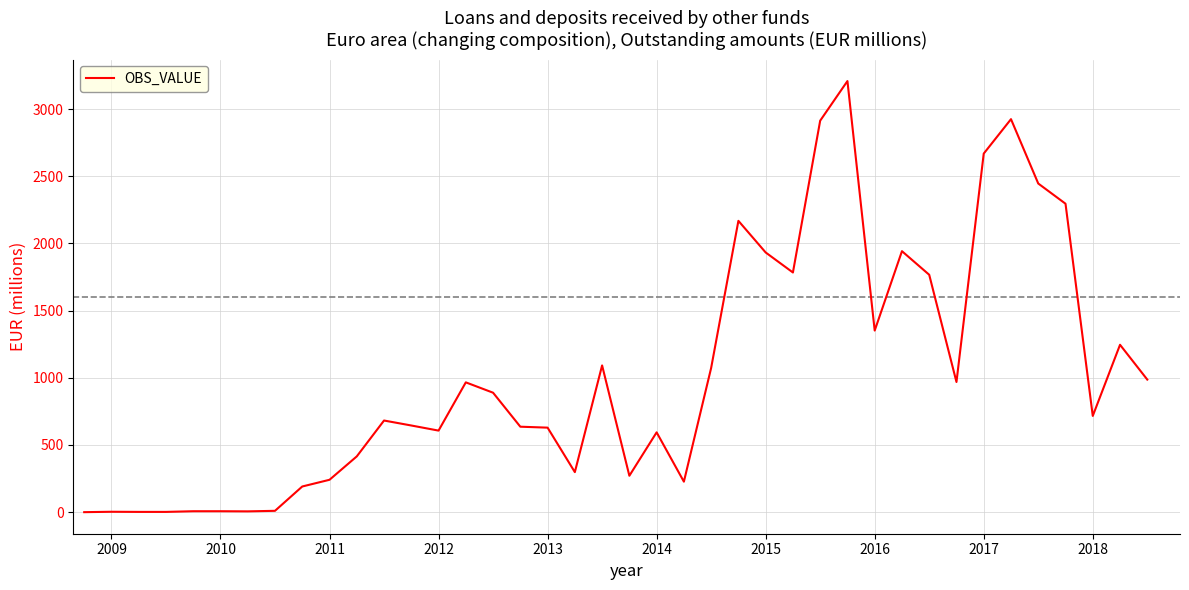

What is the difference between the maximum and minimum values?

3208.1